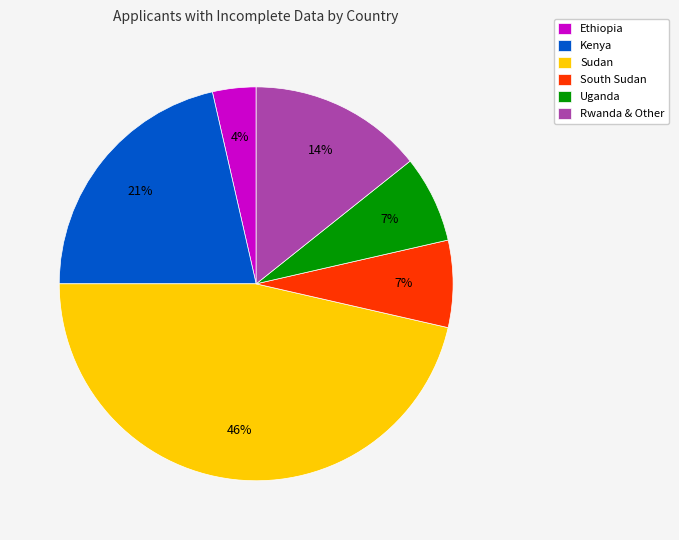

To the nearest percent, what is the average slice percentage?

17%